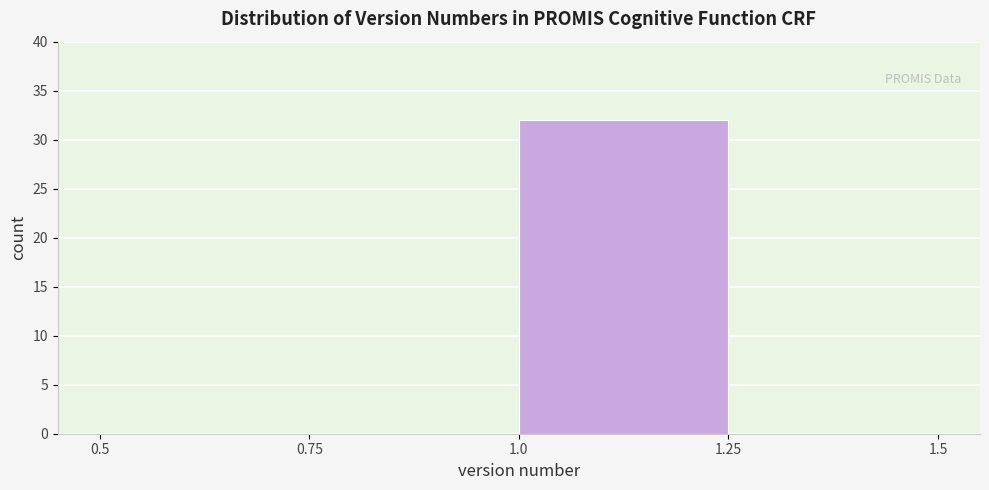

Reading left to right, transcribe this chart: for each bar, give the range it covers on the x-axis and its height. The values are not printed on the chart, so give them approximately, as read against the axis.

0.5 to 0.75: 0
0.75 to 1.0: 0
1.0 to 1.25: 32
1.25 to 1.5: 0